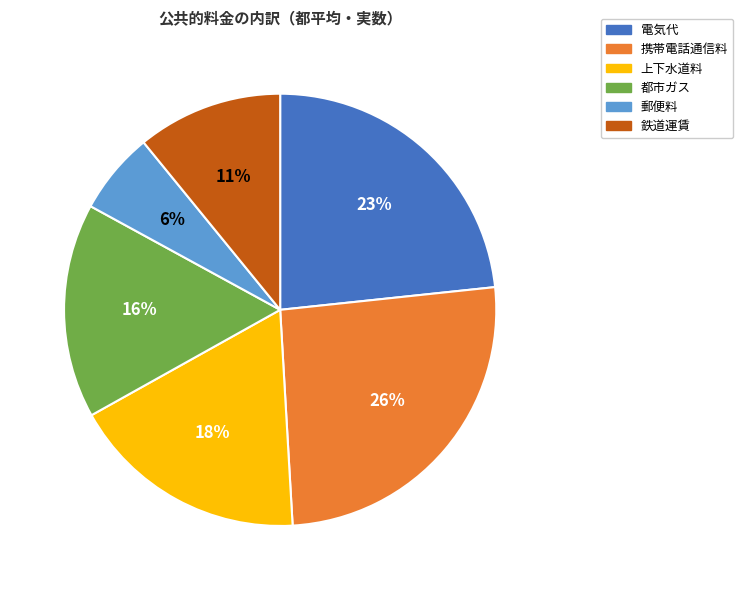

What percentage is the 鉄道運賃 slice, to the nearest percent?

11%